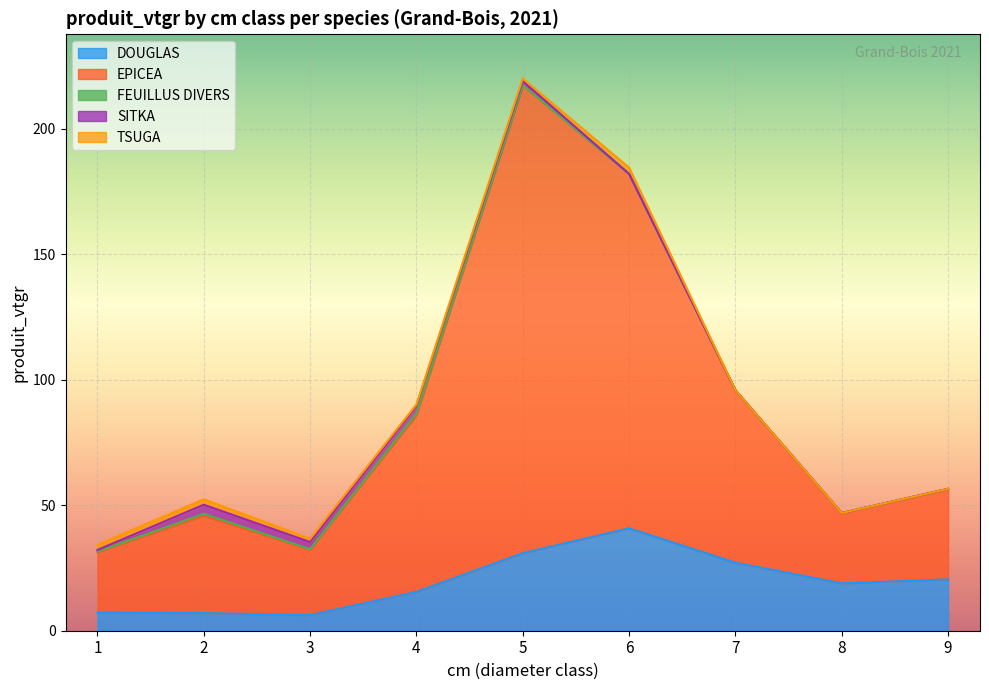

At which label is SITKA closest to 1?

1